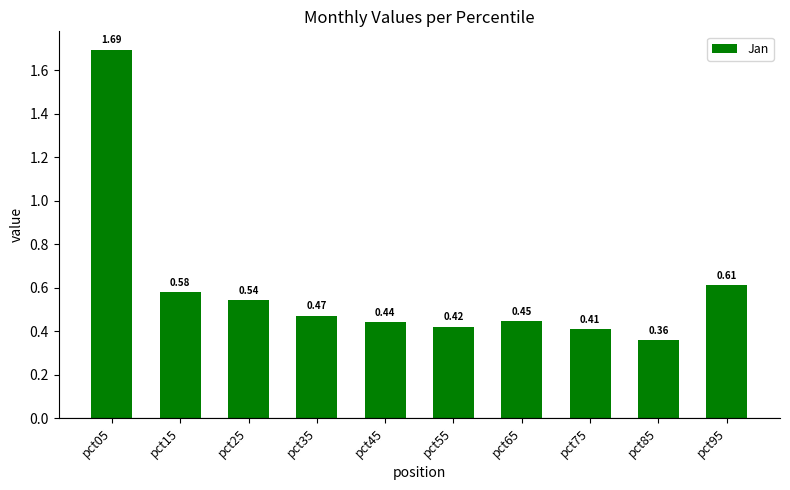

What is the sum of the values at pct65 and pct45?

0.9